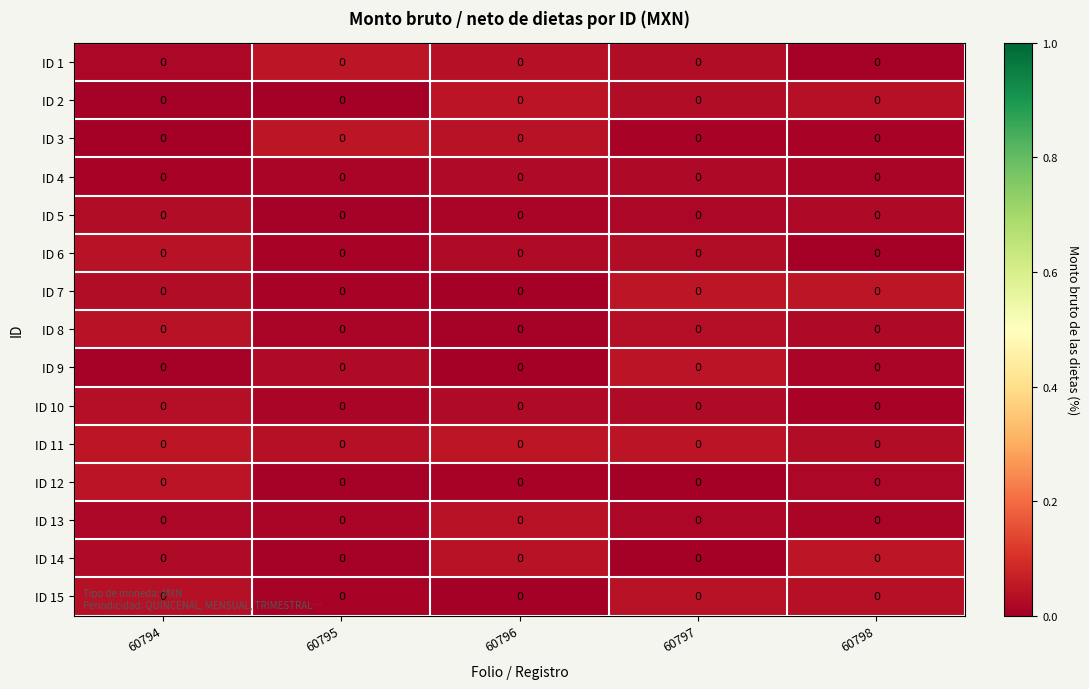

Which category has the highest value across all series?

60798